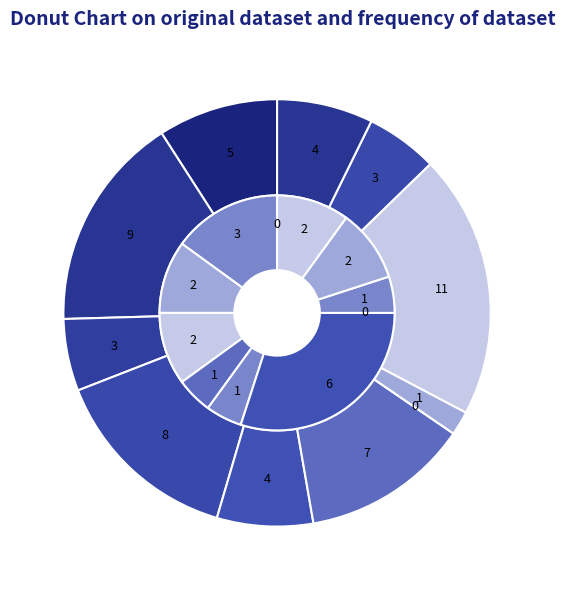

Is Omaha Gross Catholic the majority of the pie?

No